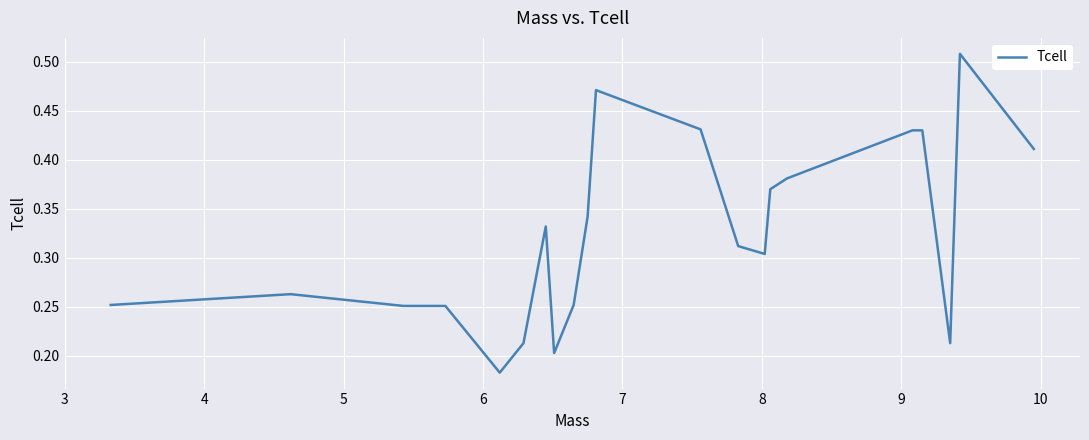

What is the sum of all values?

6.8